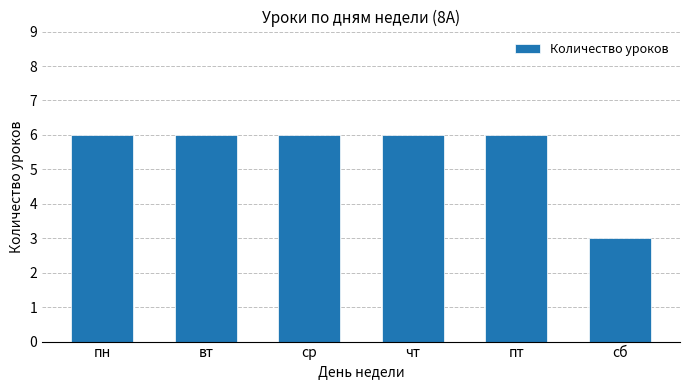

What is the label of the 5th bar from the left?

пт